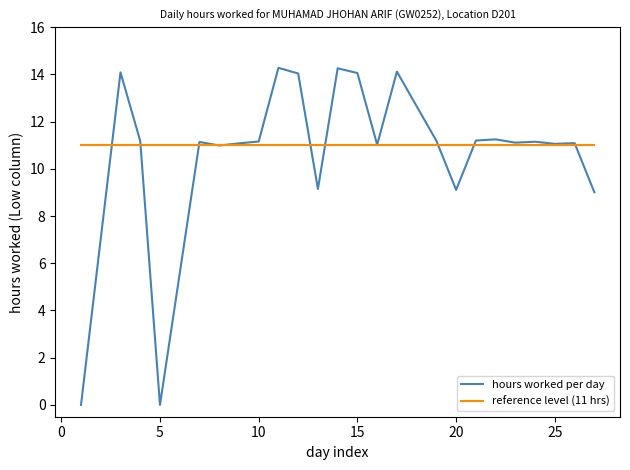

What is the minimum value for reference level (11 hrs)?

11.0